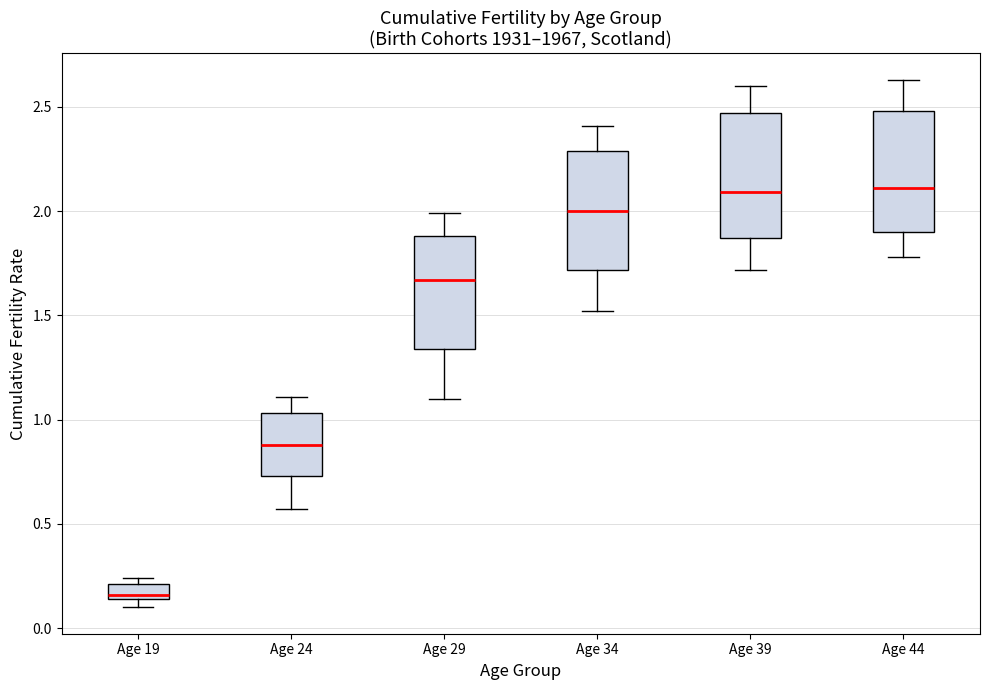

Where is the lower edge of the box for Age 29 on the y-axis? The values are not printed on the chart, so give them approximately, as read against the axis.

1.35